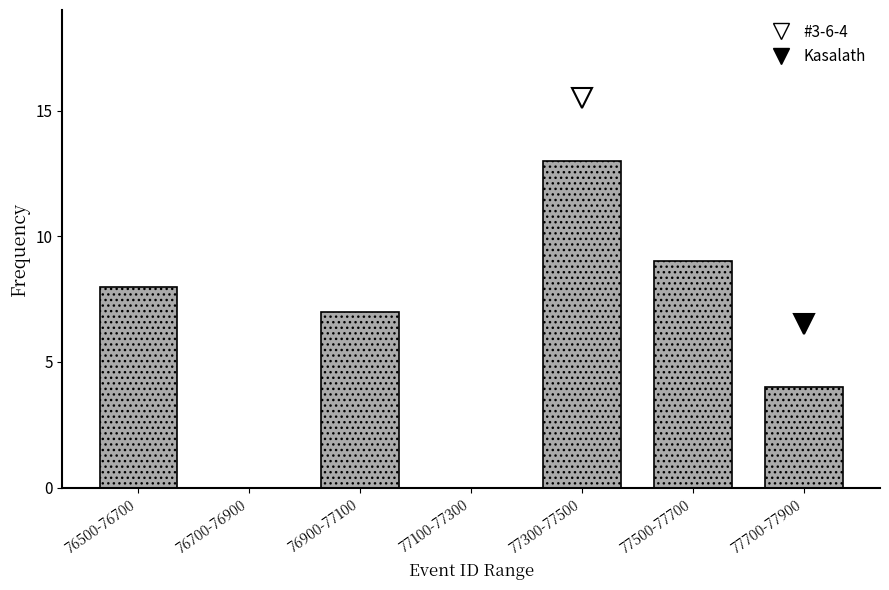

Reading right to left, what are all the values shown in this chart?

77700-77900=4	77500-77700=9	77300-77500=13	77100-77300=0	76900-77100=7	76700-76900=0	76500-76700=8